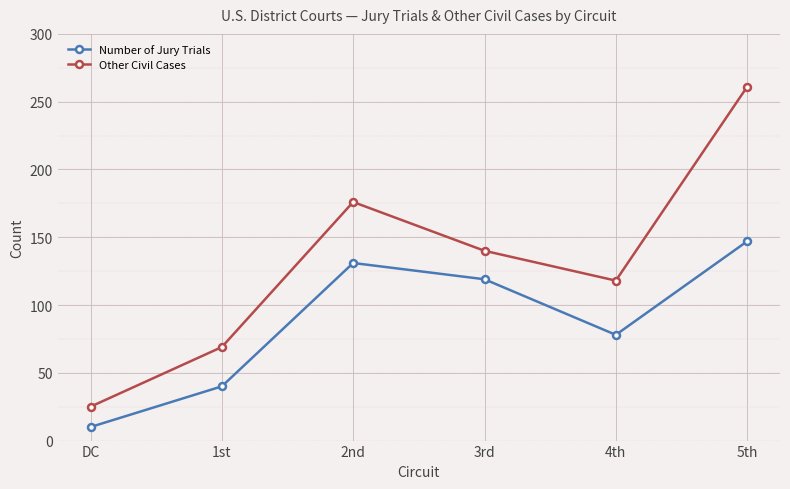

What is the difference between the Number of Jury Trials values at DC and 4th?

68